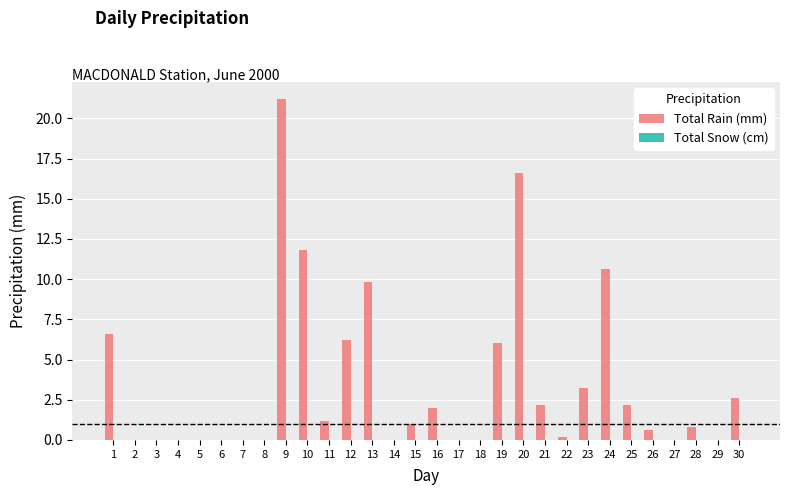

What is the sum of all values?

104.8